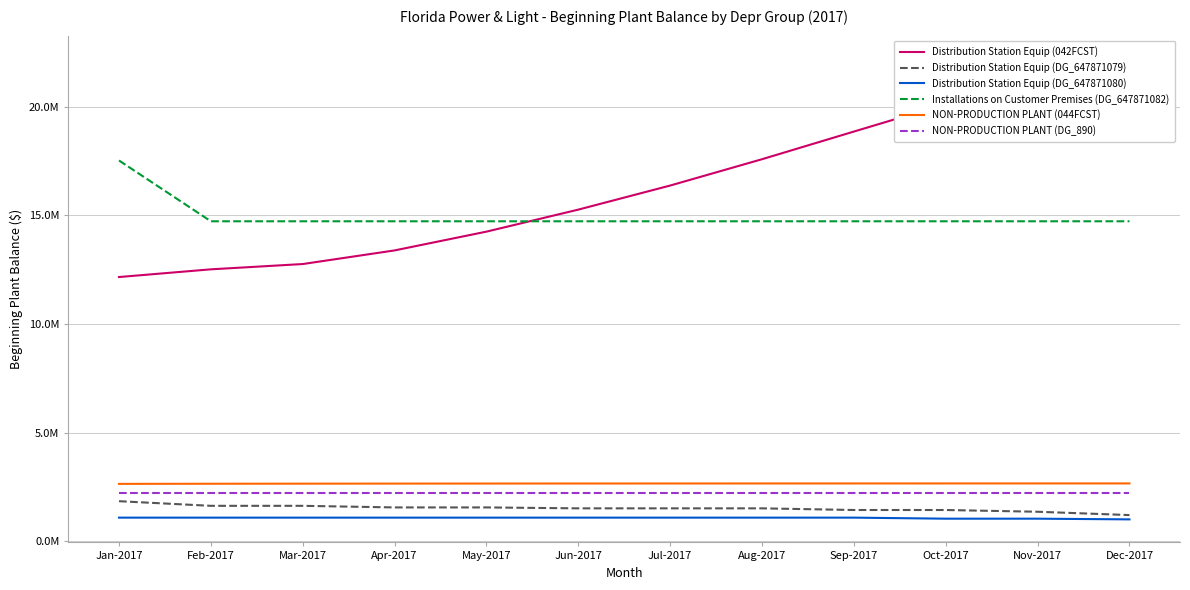

Between Oct-2017 and Dec-2017, which series saw the biggest shift?

Distribution Station Equip (042FCST)